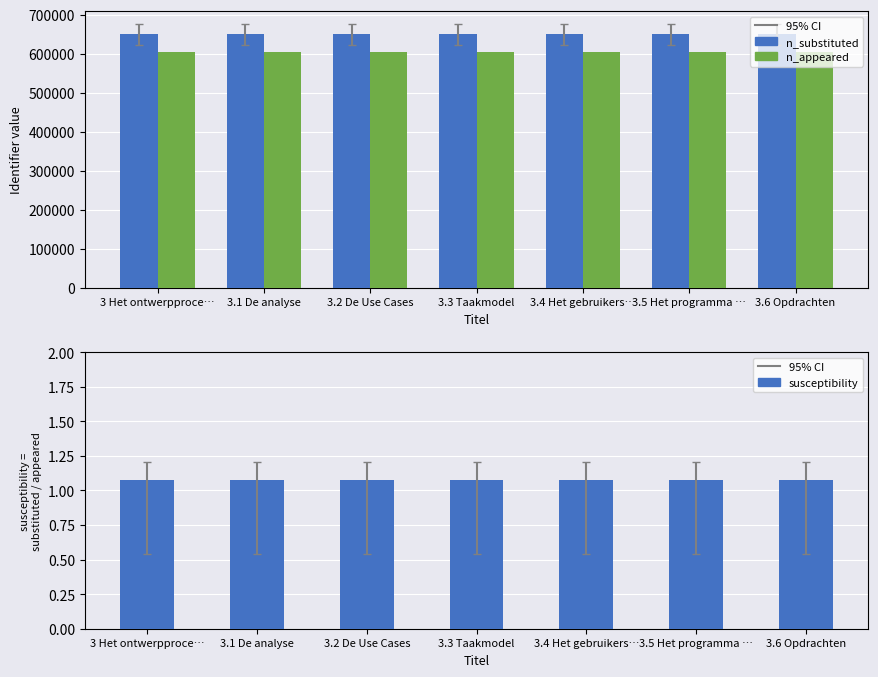

Which series has the largest range (max minus min)?

n_substituted